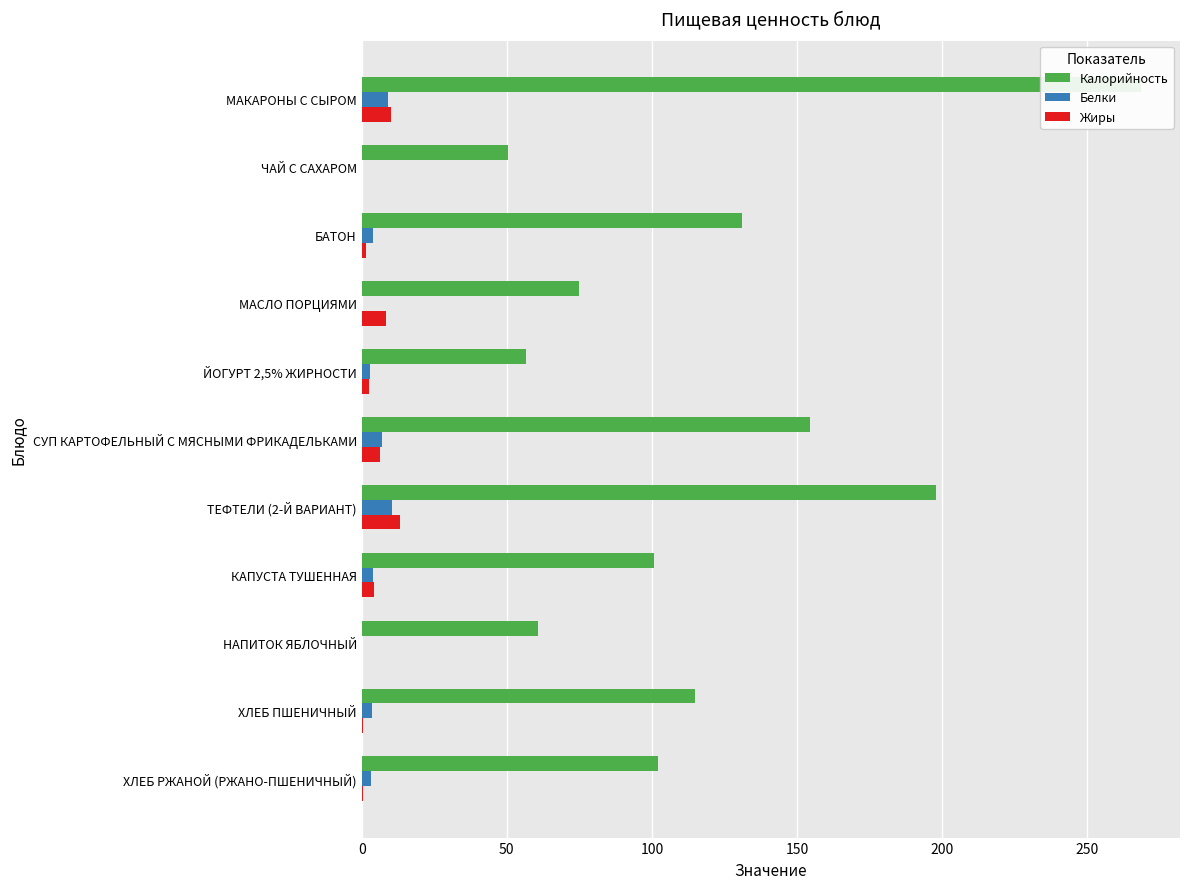

The value of Белки at ЧАЙ С САХАРОМ is 6.7. True or false?

False